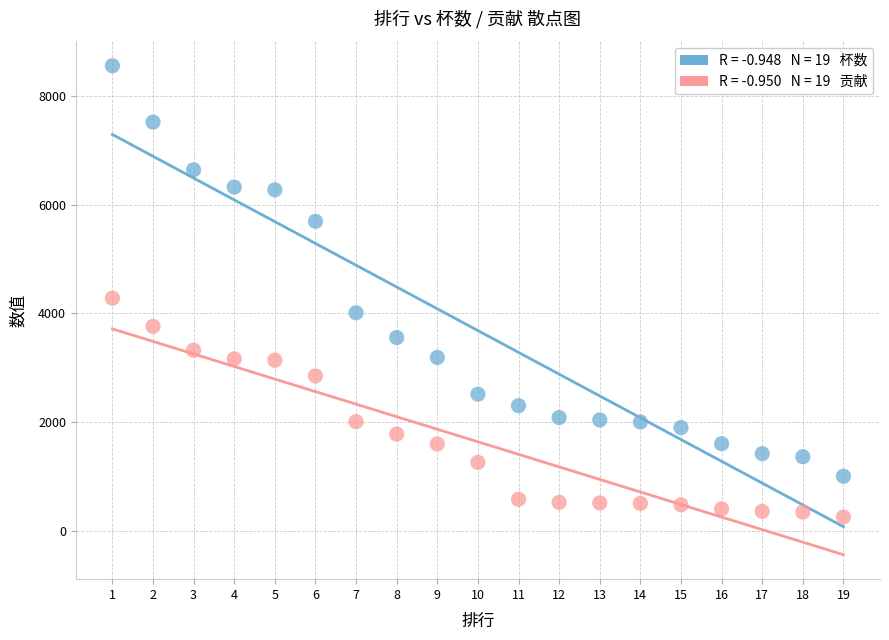

Across all data points, what is the range of X values (max minus min)?

18